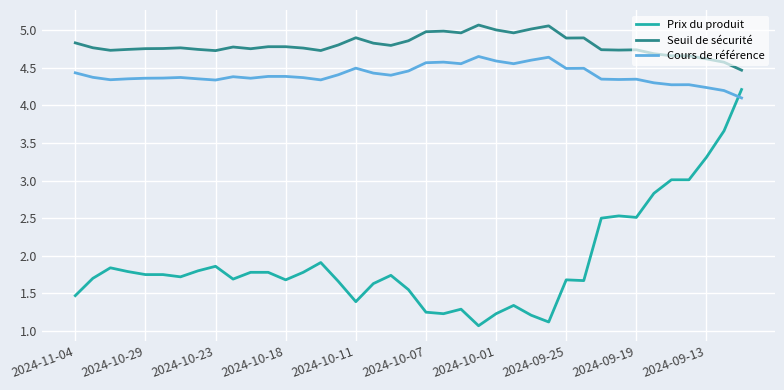

What is the lowest value of the Prix du produit series?

1.1